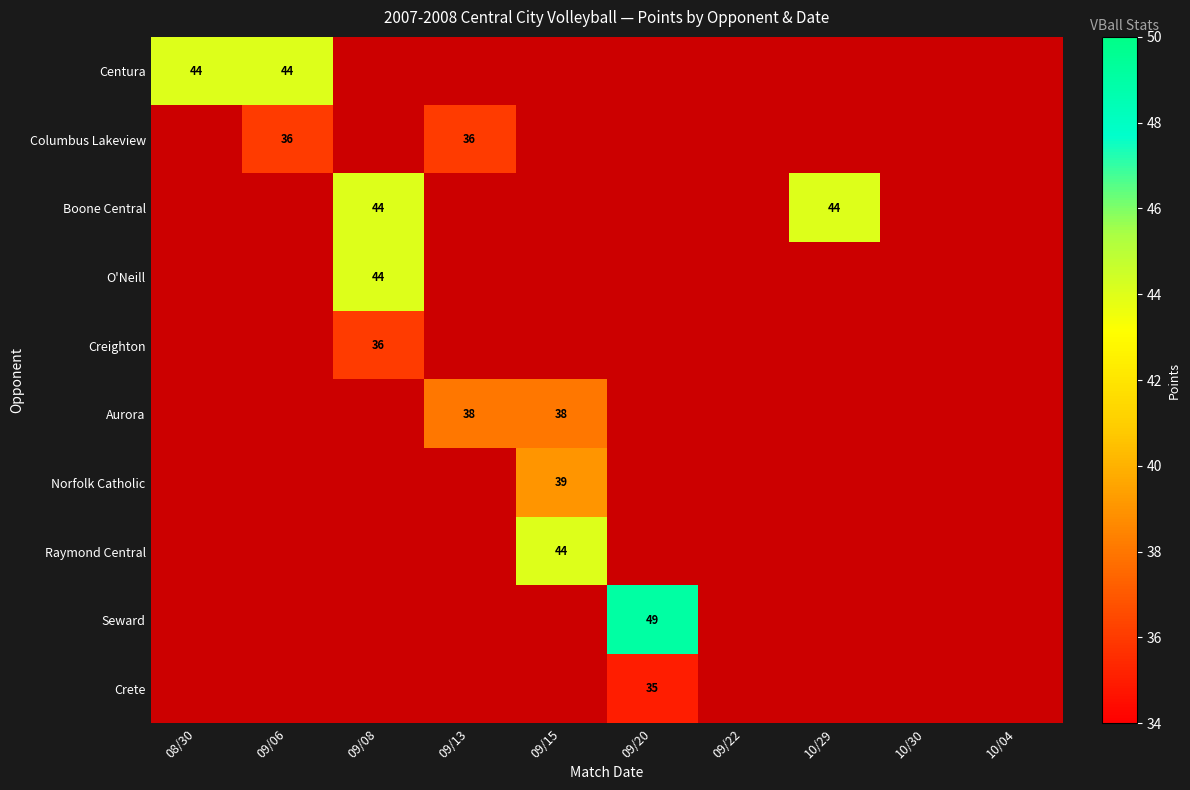

Is it true that Norfolk Catholic equals 65 at 09/15?

False